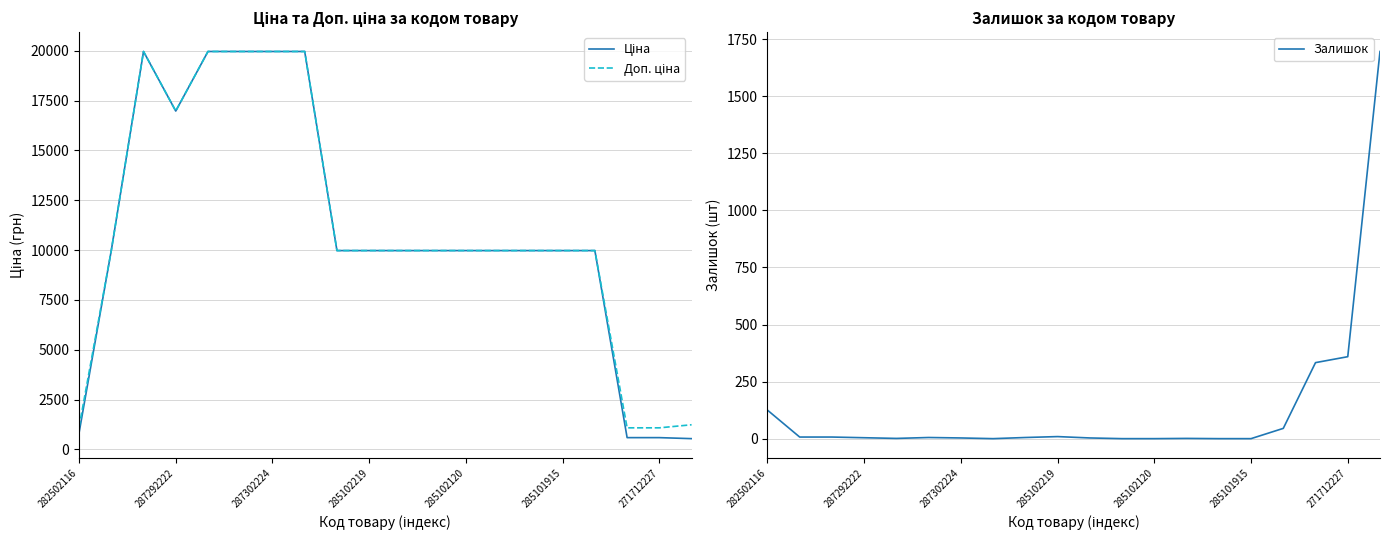

The Залишок series shows 125 at 282502116. True or false?

True